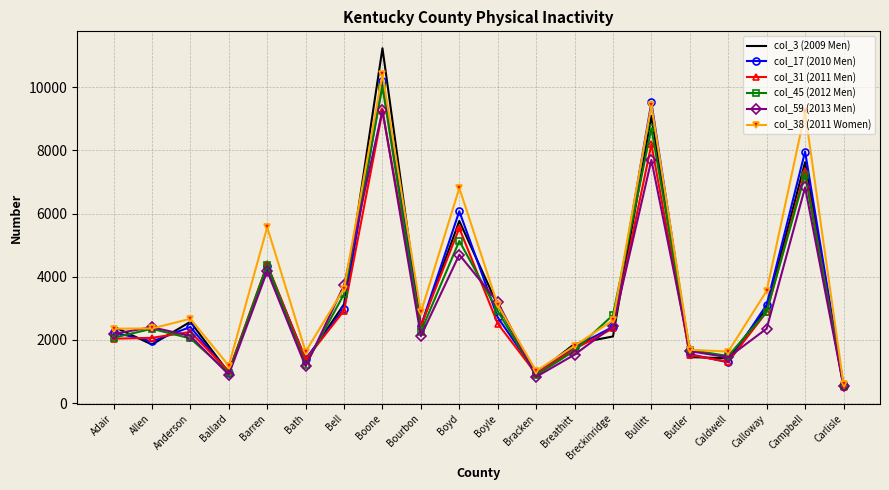

How many interior local valleys does the col_45 (2012 Men) series have?

5